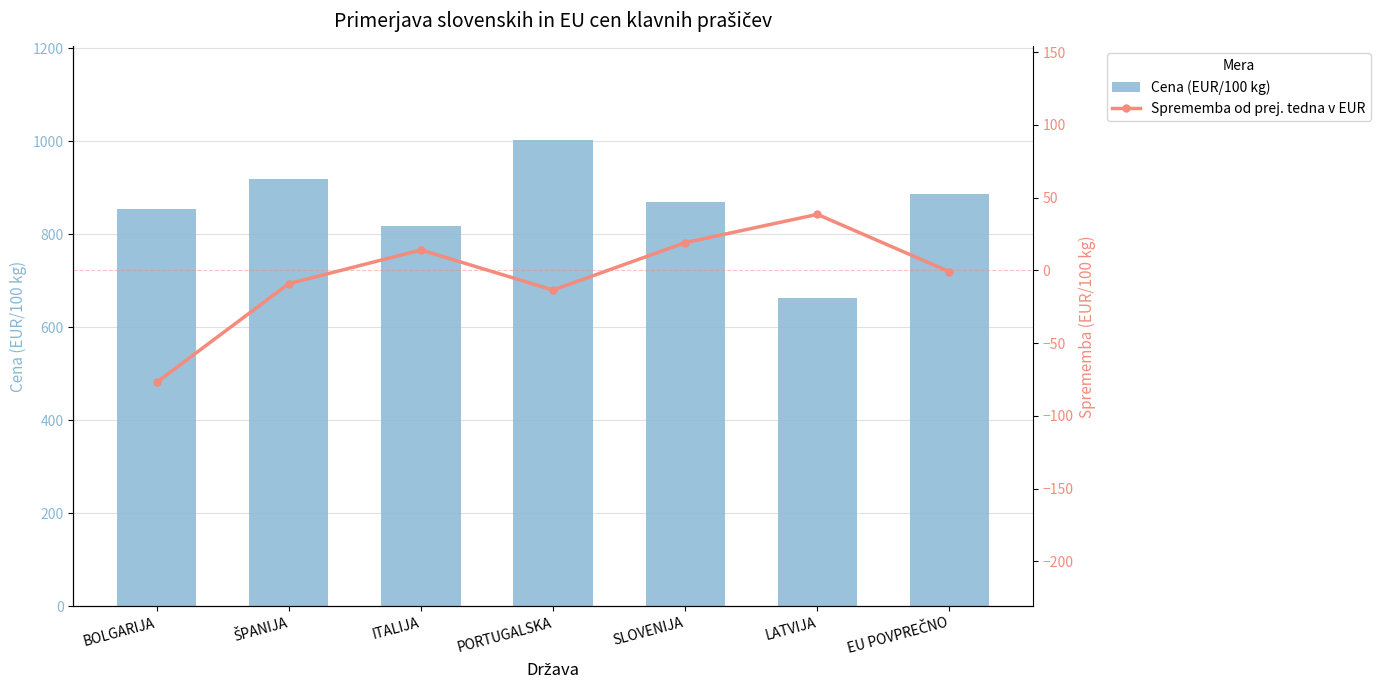

At which label does Cena (EUR/100 kg) reach its peak?

PORTUGALSKA